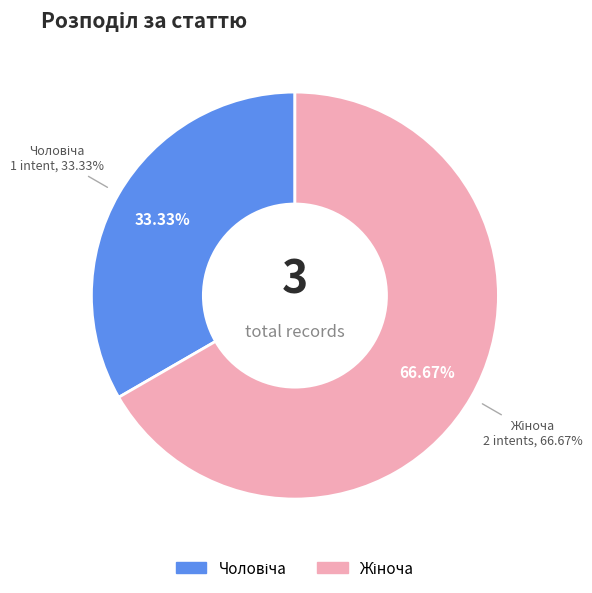

To the nearest percent, what is the combined percentage of Жіноча and Чоловіча?

100%